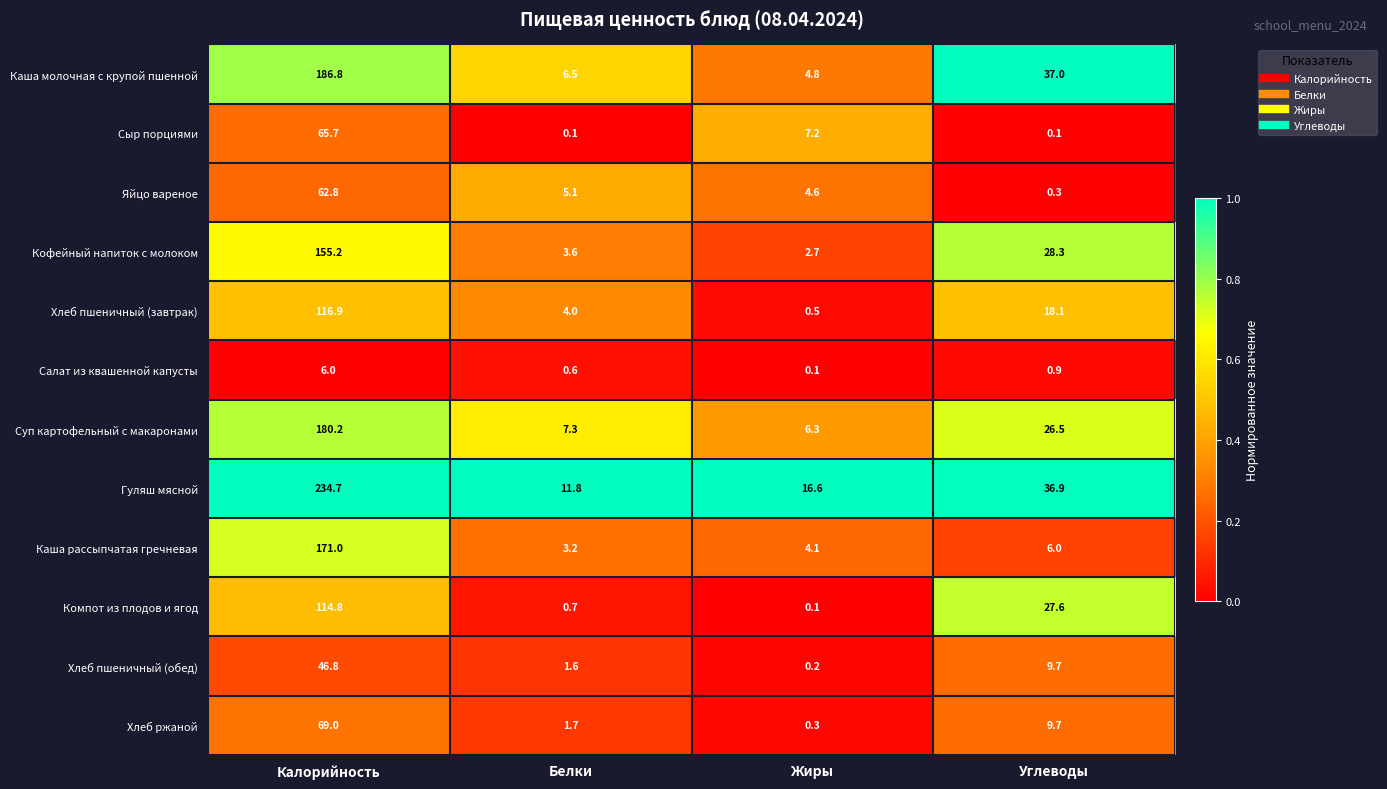

Which series has the largest range (max minus min)?

Гуляш мясной